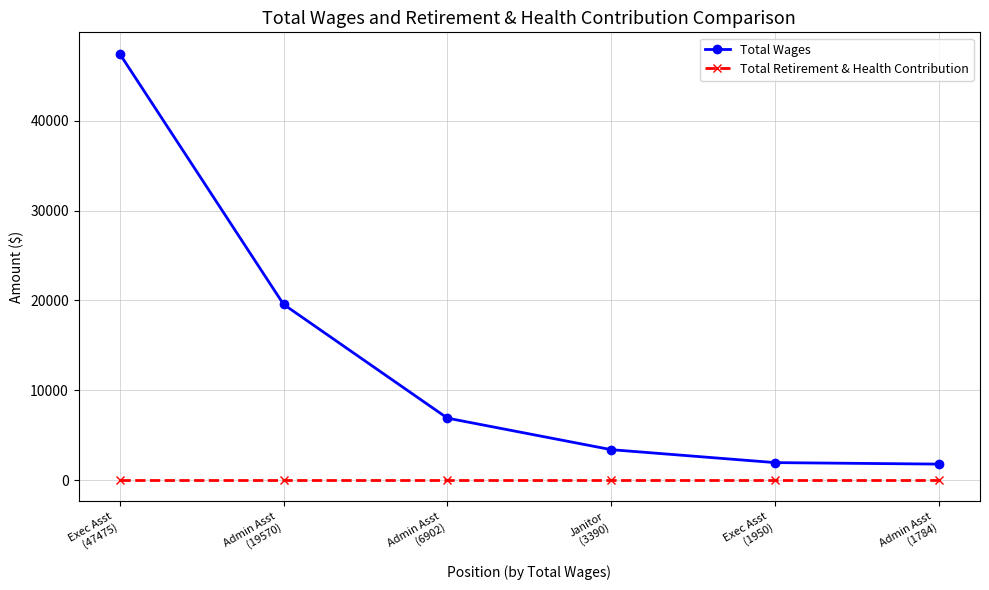

True or false: Total Wages has more than 2 interior local peaks.

False